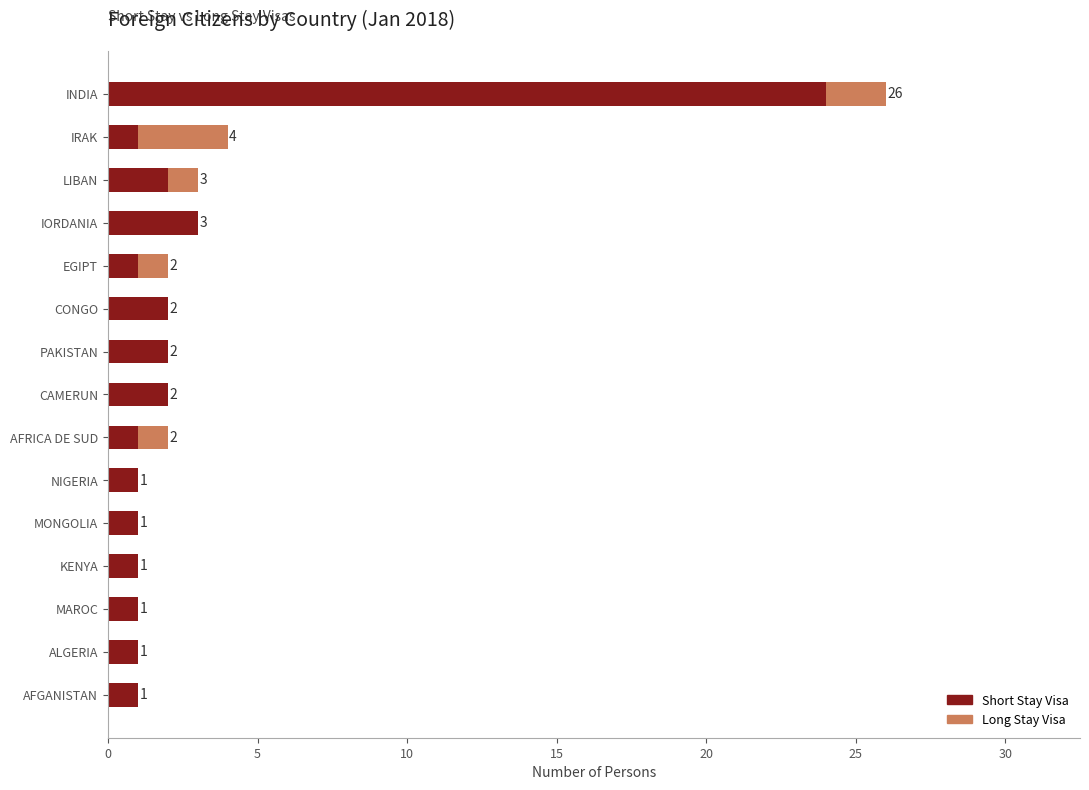

At which category is the sum across all series the highest?

INDIA